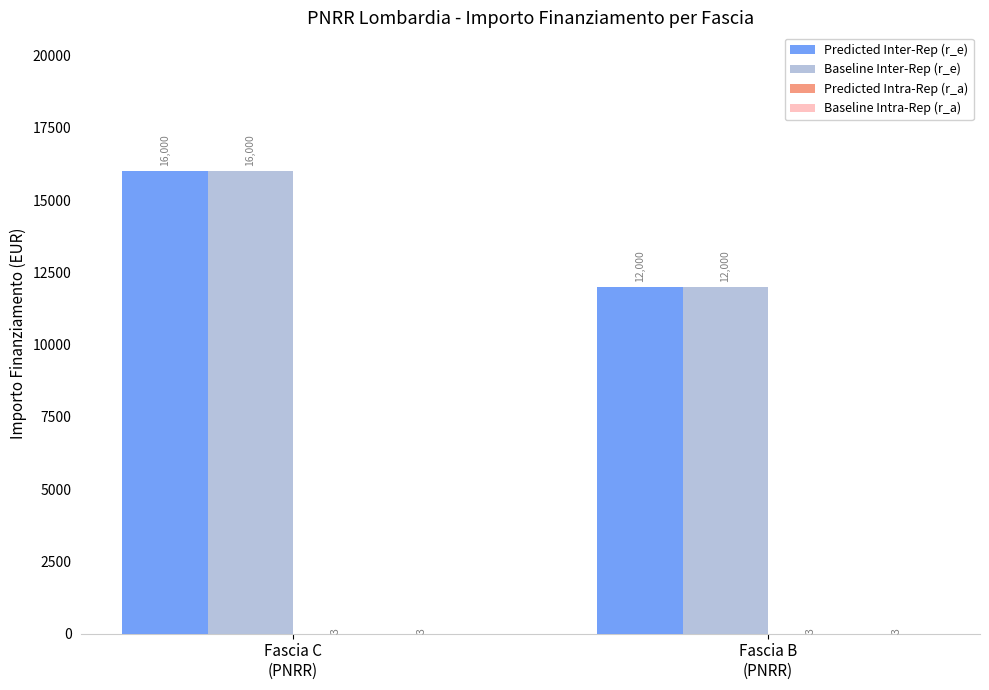

What is the sum of all Predicted Inter-Rep (r_e) values?

28000.0